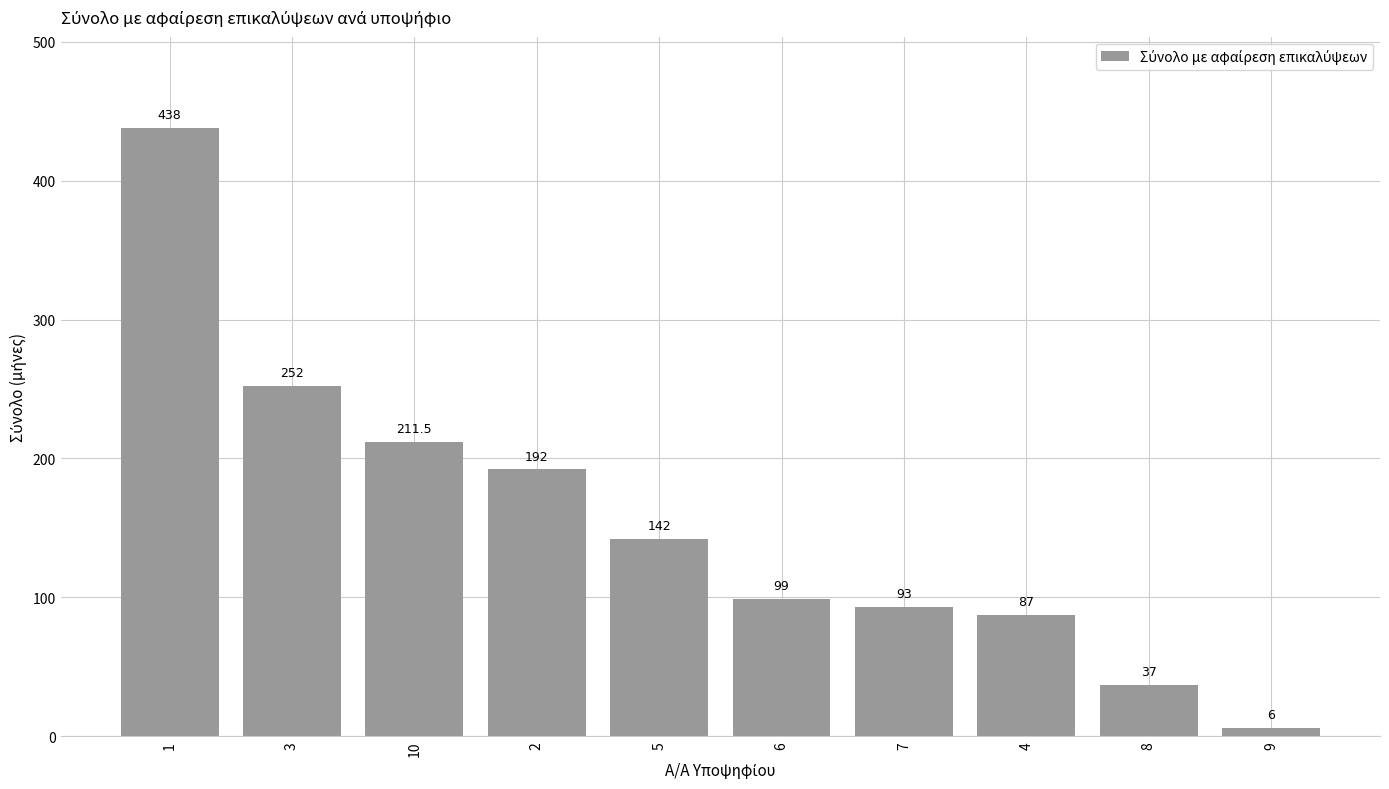

What position from the right is 7?

4